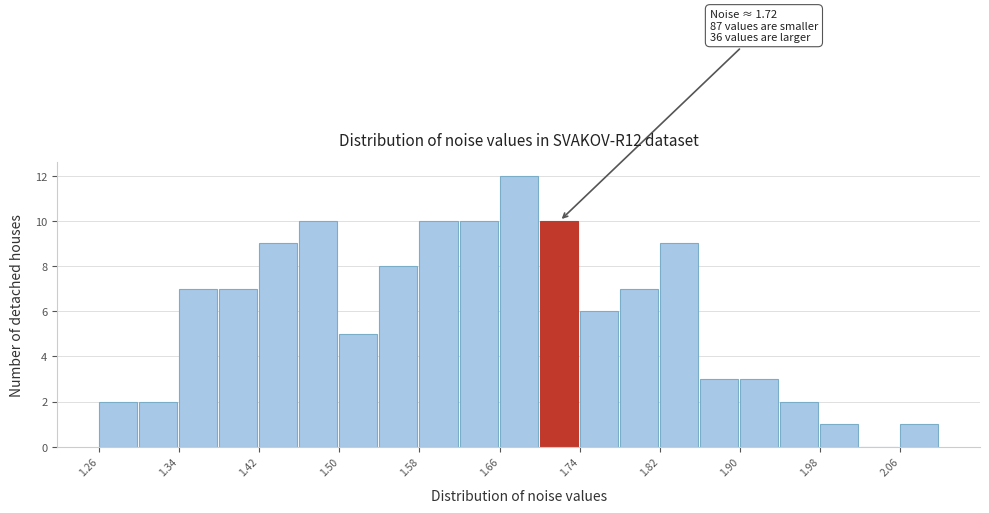

Which range on the x-axis has the tallest bar?

1.66 to 1.70